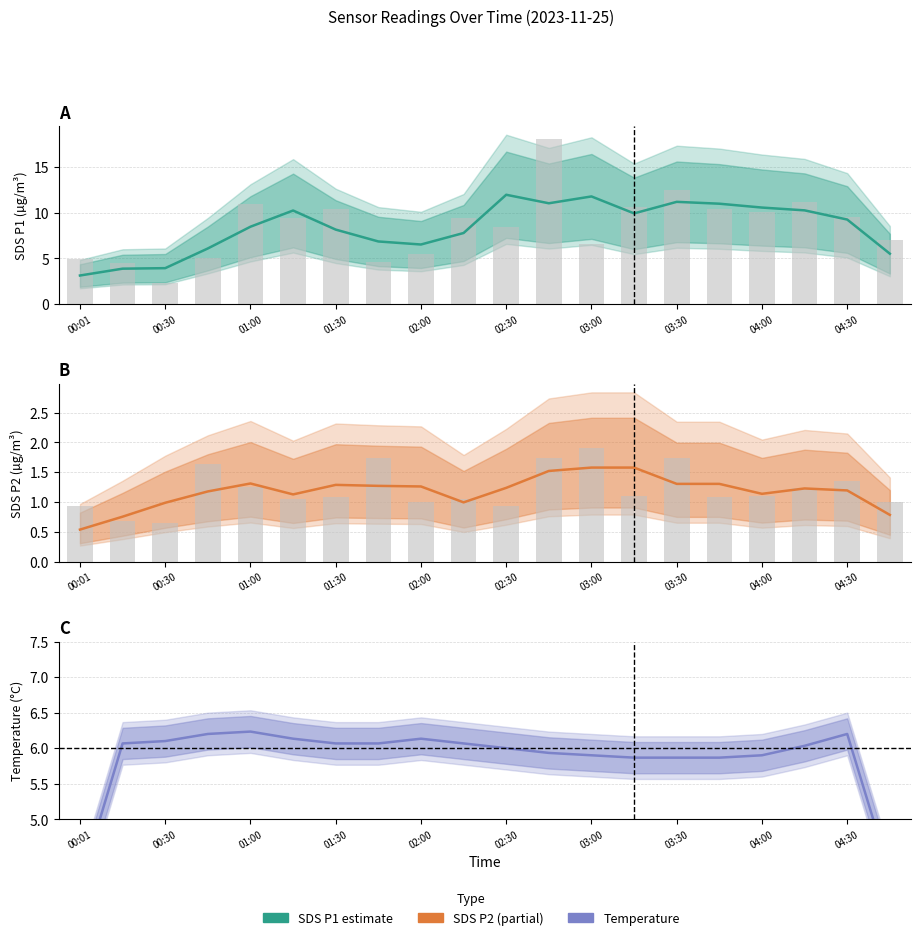

Which category has the lowest value in the SDS_P2 series?

00:01